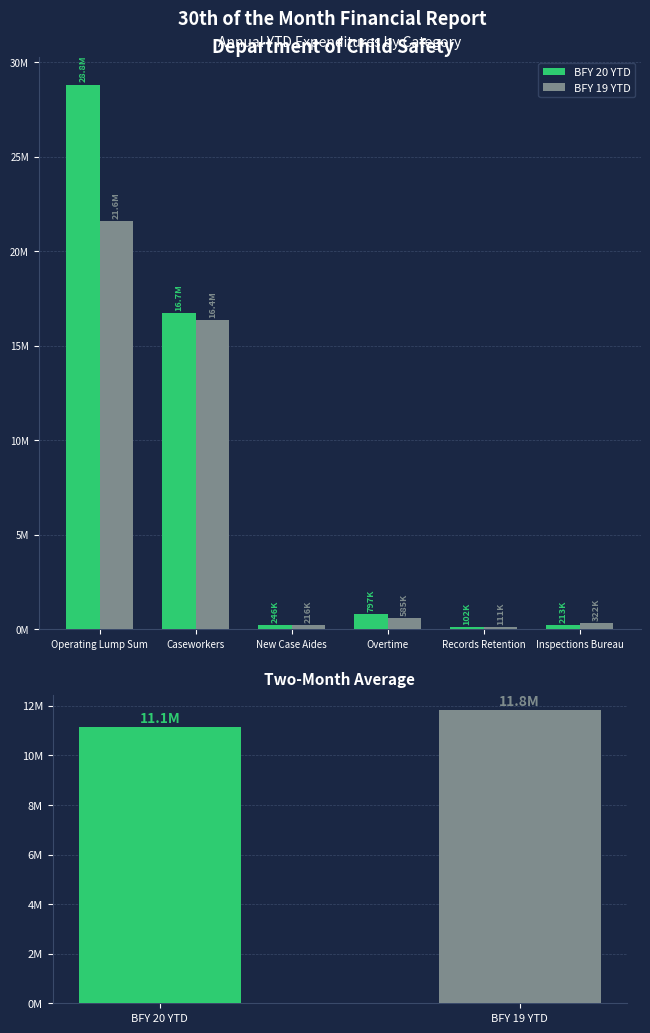

How many values in the BFY 19 YTD series exceed 585061?

3